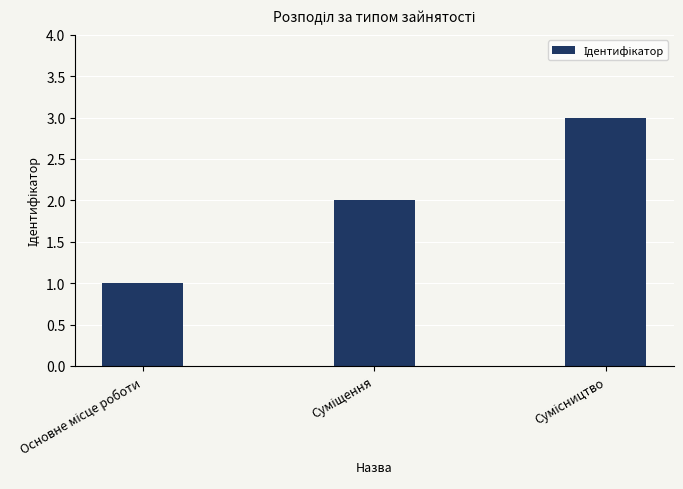

What is the sum of all values?

6